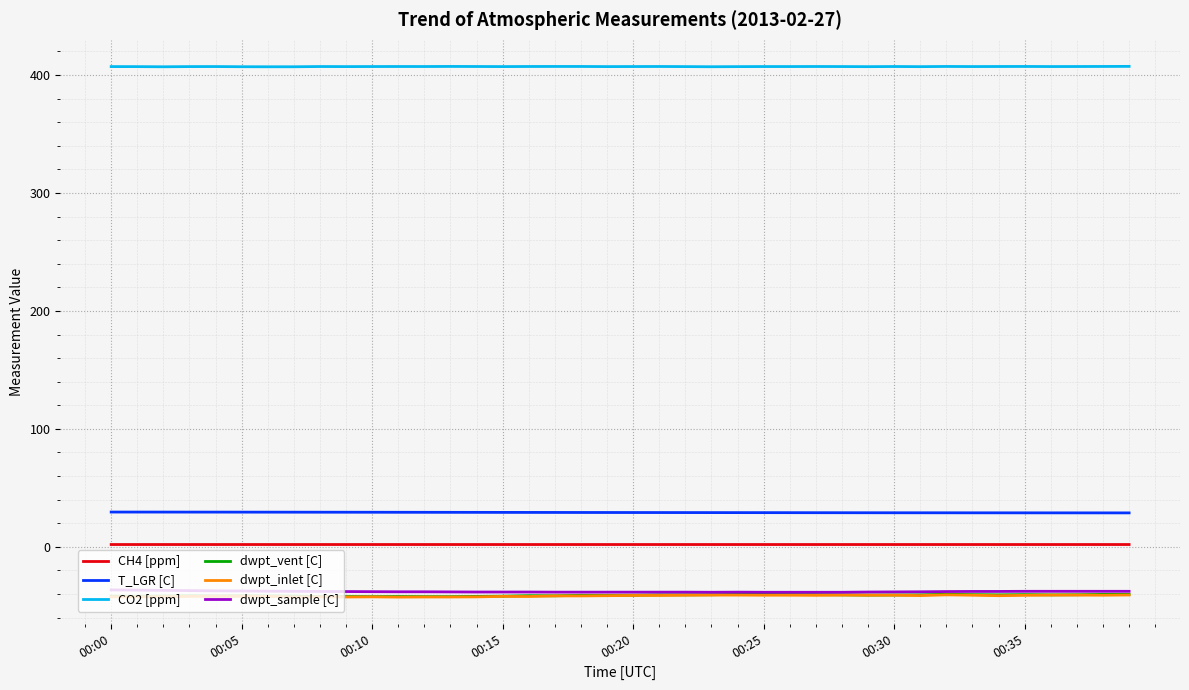

What is the highest value of the T_LGR [C] series?

29.5